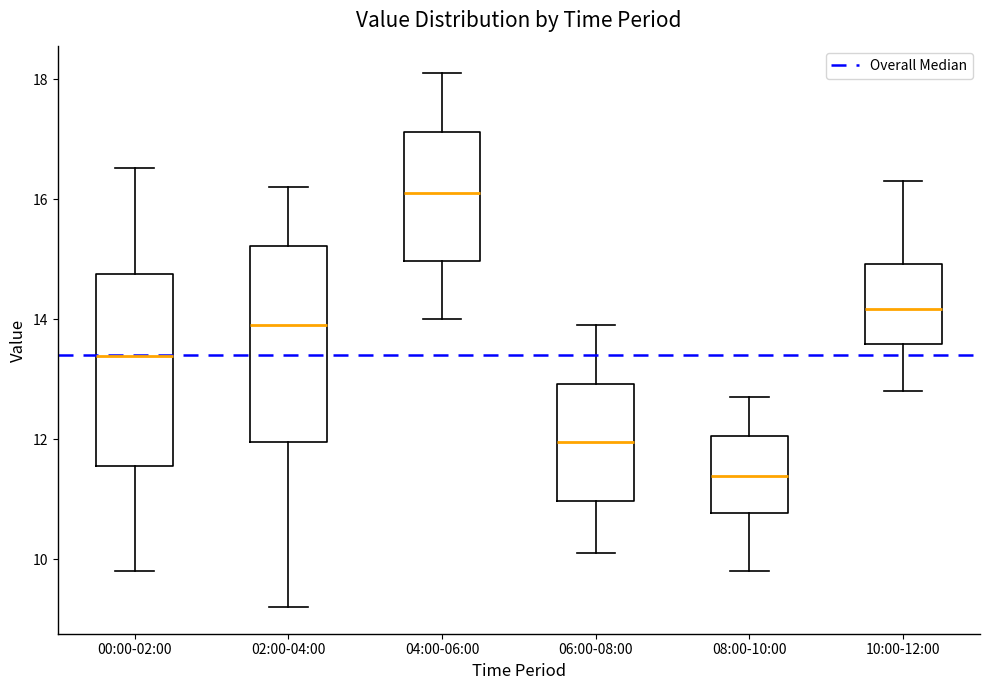

Reading left to right, read every box against the y-axis: the position of its median line, the range the box covers, and the ends of its whiskers. The values are not printed on the chart, so give them approximately, as read against the axis.

00:00-02:00: median 13.4, box 11.6 to 14.8, whiskers 9.8 to 16.6
02:00-04:00: median 14.0, box 12.0 to 15.2, whiskers 9.2 to 16.2
04:00-06:00: median 16.2, box 15.0 to 17.2, whiskers 14.0 to 18.2
06:00-08:00: median 12.0, box 11.0 to 13.0, whiskers 10.2 to 14.0
08:00-10:00: median 11.4, box 10.8 to 12.0, whiskers 9.8 to 12.8
10:00-12:00: median 14.2, box 13.6 to 15.0, whiskers 12.8 to 16.4